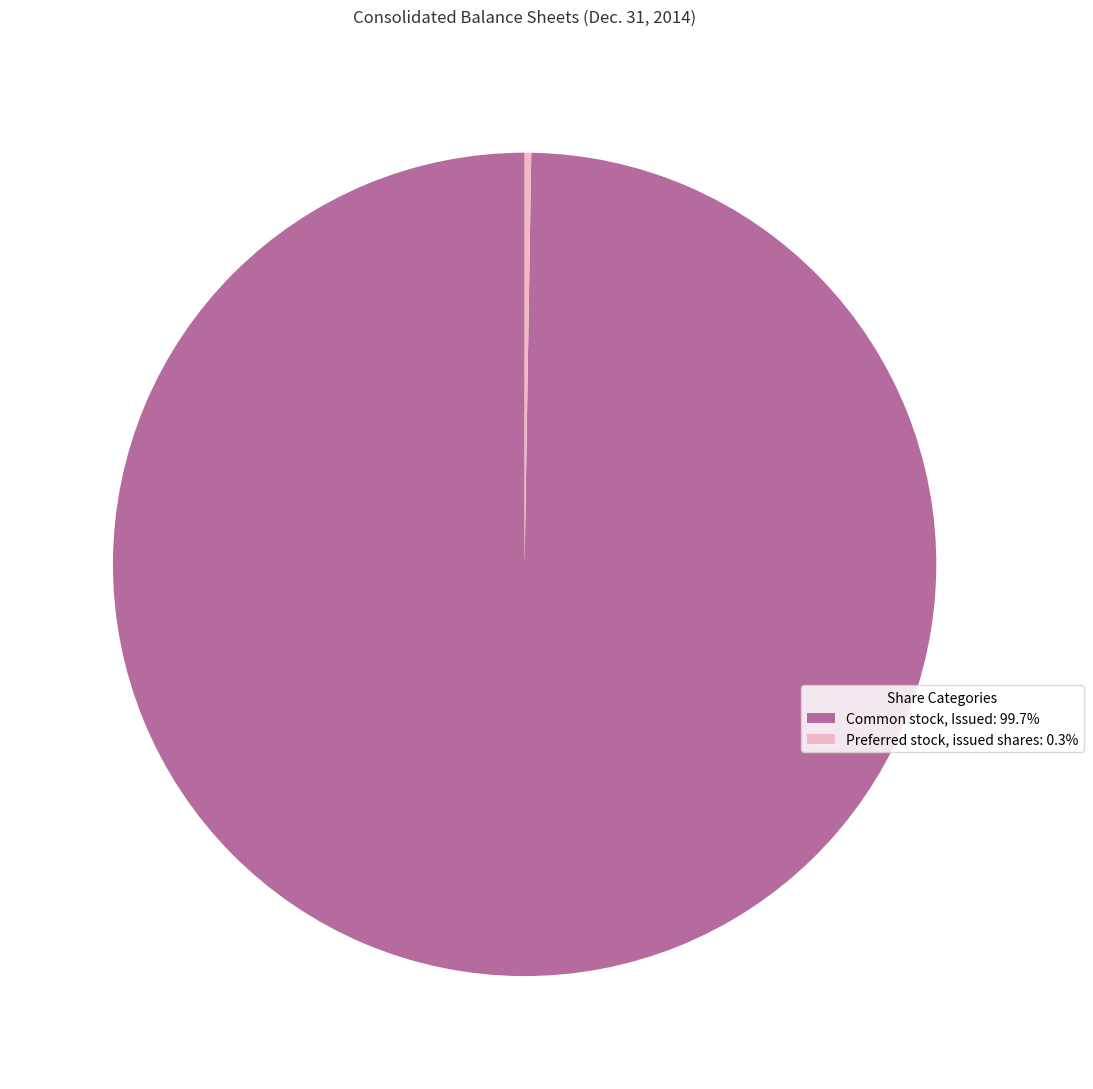

Does any single category account for the majority?

Yes